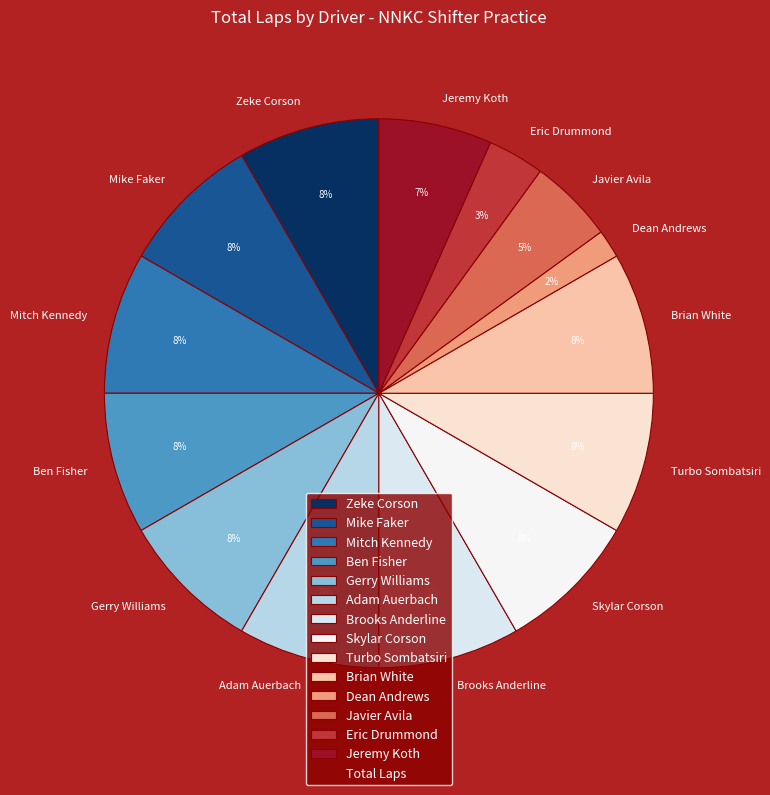

Is there a majority slice in this chart?

No